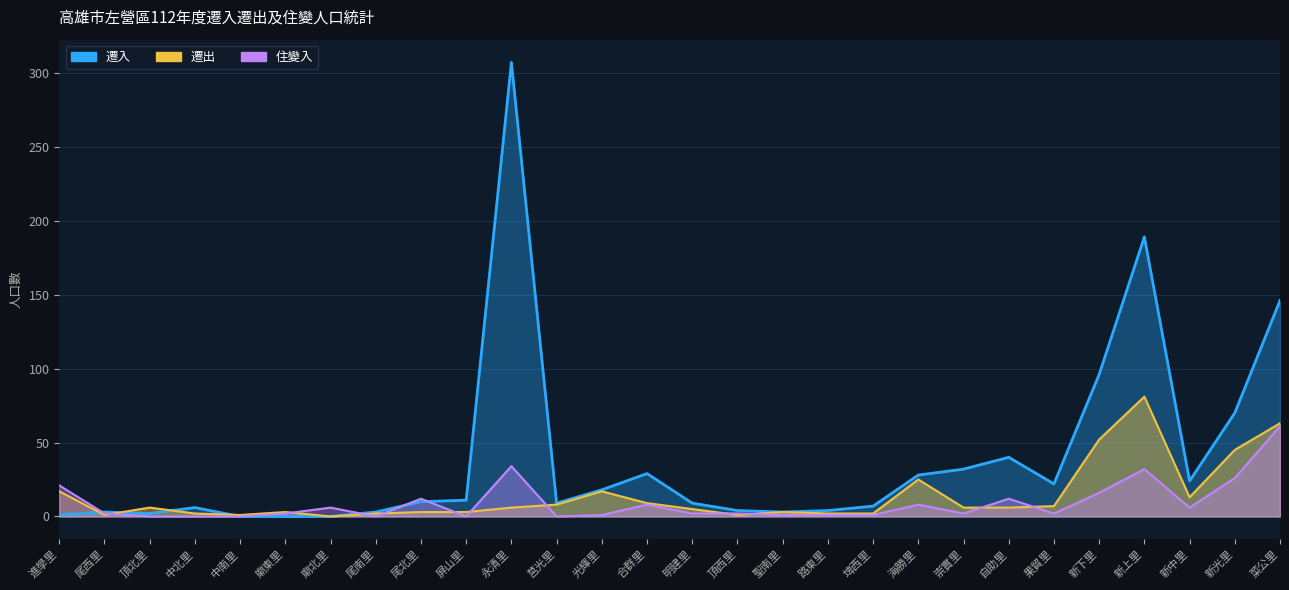

What is the value of the 遷出 point at the 17th from the left?

3